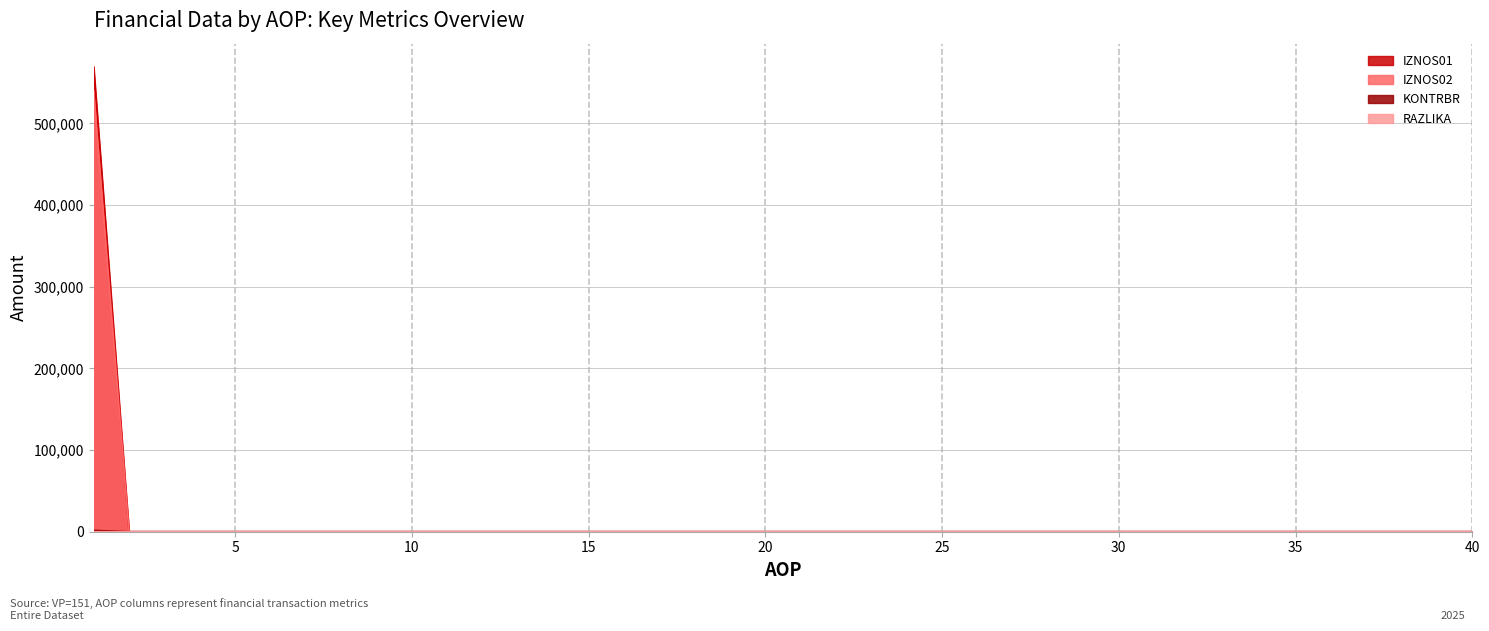

Rank the series at 19 from highest to lowest value.

IZNOS01, IZNOS02, KONTRBR, RAZLIKA